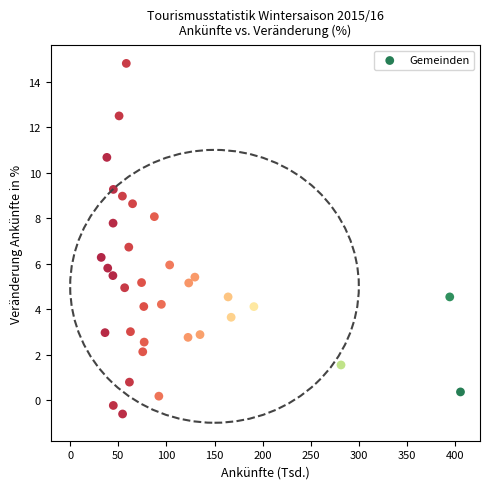

What is the range of Y values (max minus min)?

15.4